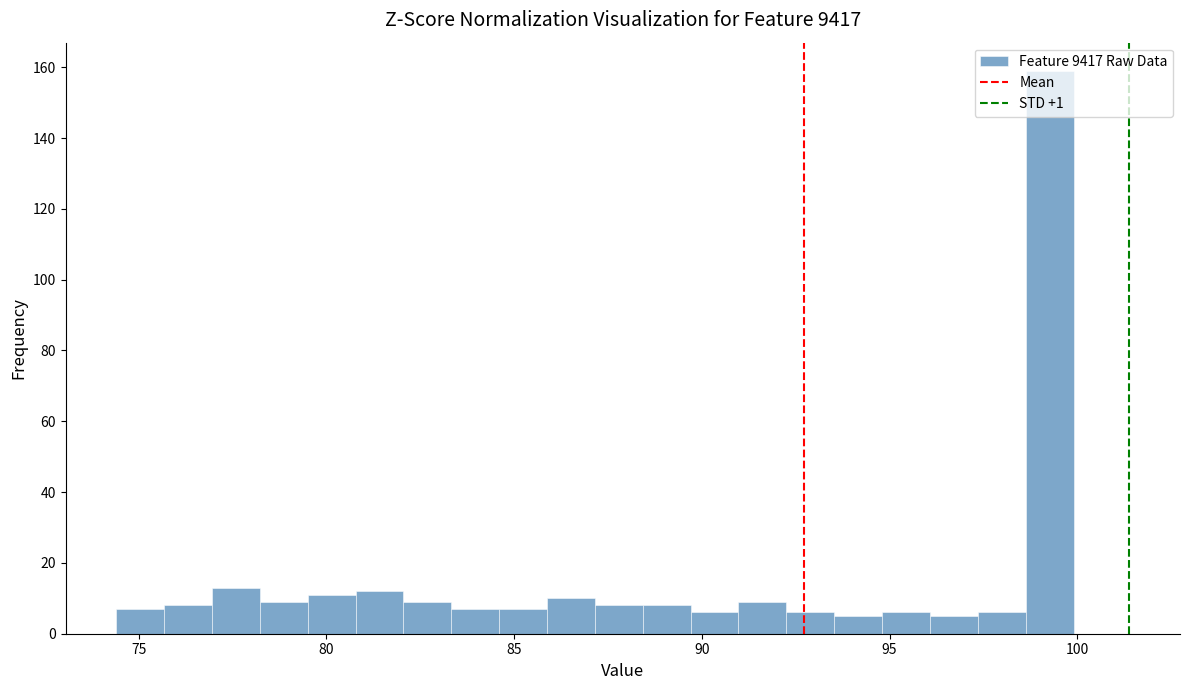

Around what value on the x-axis is the tallest bar? Give the approximate position of its centre, as read against the axis.

99.5